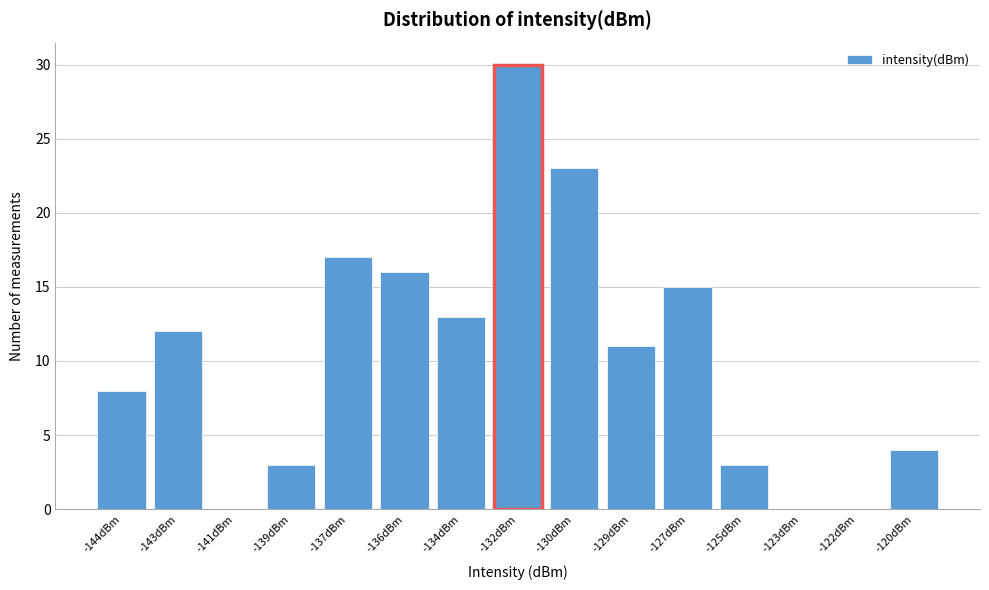

Reading left to right, list all the values displayed in this chart.

-144dBm=8	-143dBm=12	-141dBm=0	-139dBm=3	-137dBm=17	-136dBm=16	-134dBm=13	-132dBm=30	-130dBm=23	-129dBm=11	-127dBm=15	-125dBm=3	-123dBm=0	-122dBm=0	-120dBm=4